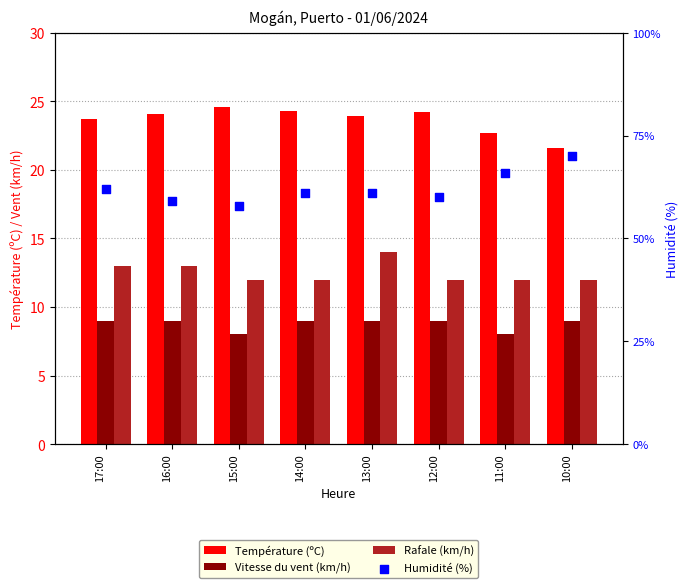

Is the value of Température (ºC) at 10:00 greater than the value of Rafale (km/h) at 15:00?

Yes